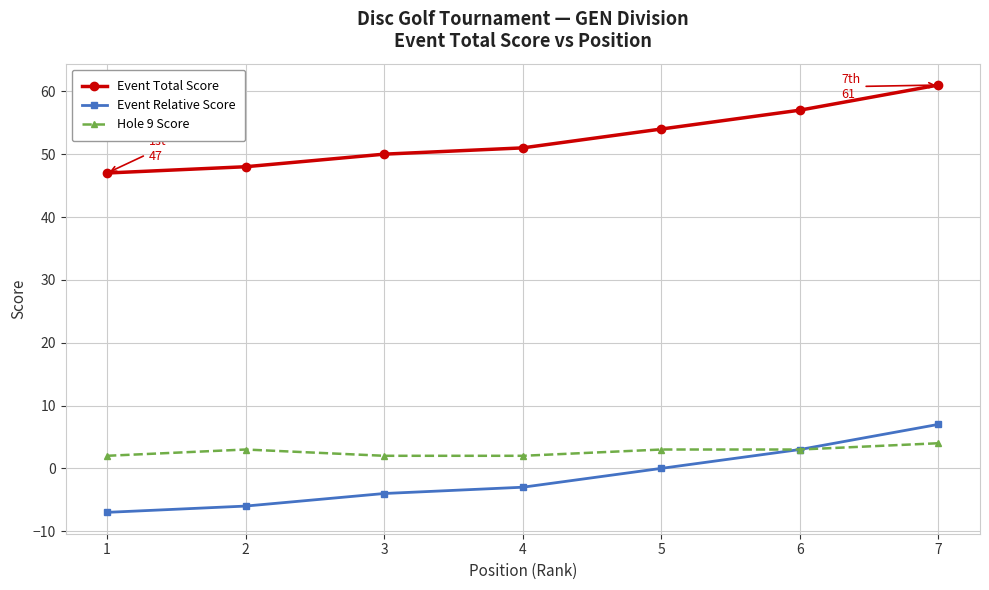

Reading left to right, what are all the values shown in this chart?

Event Total Score: 47	48	50	51	54	57	61
Event Relative Score: -7	-6	-4	-3	0	3	7
Hole 9 Score: 2	3	2	2	3	3	4